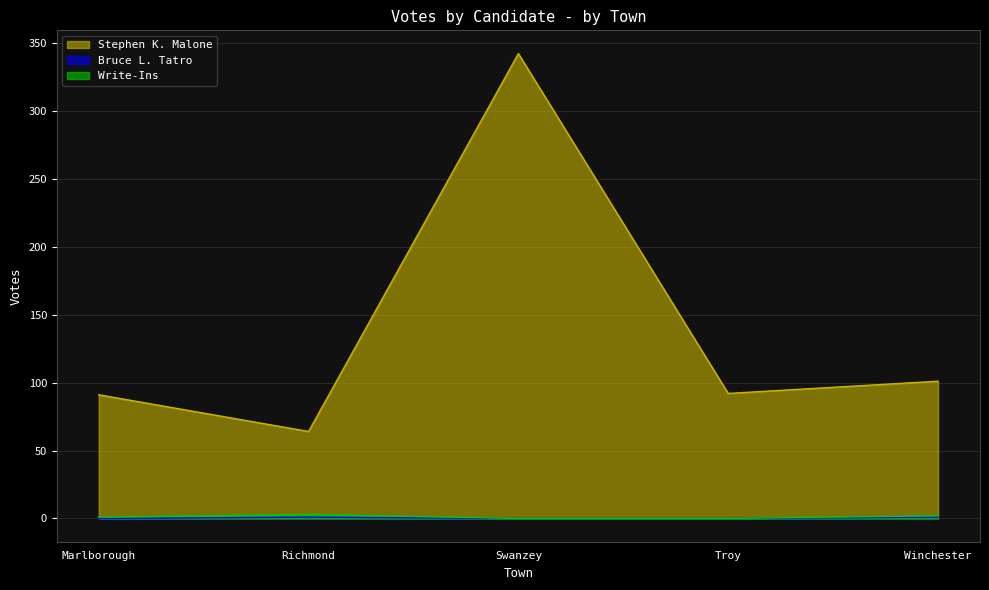

How many Write-Ins values are between 0 and 2?

4